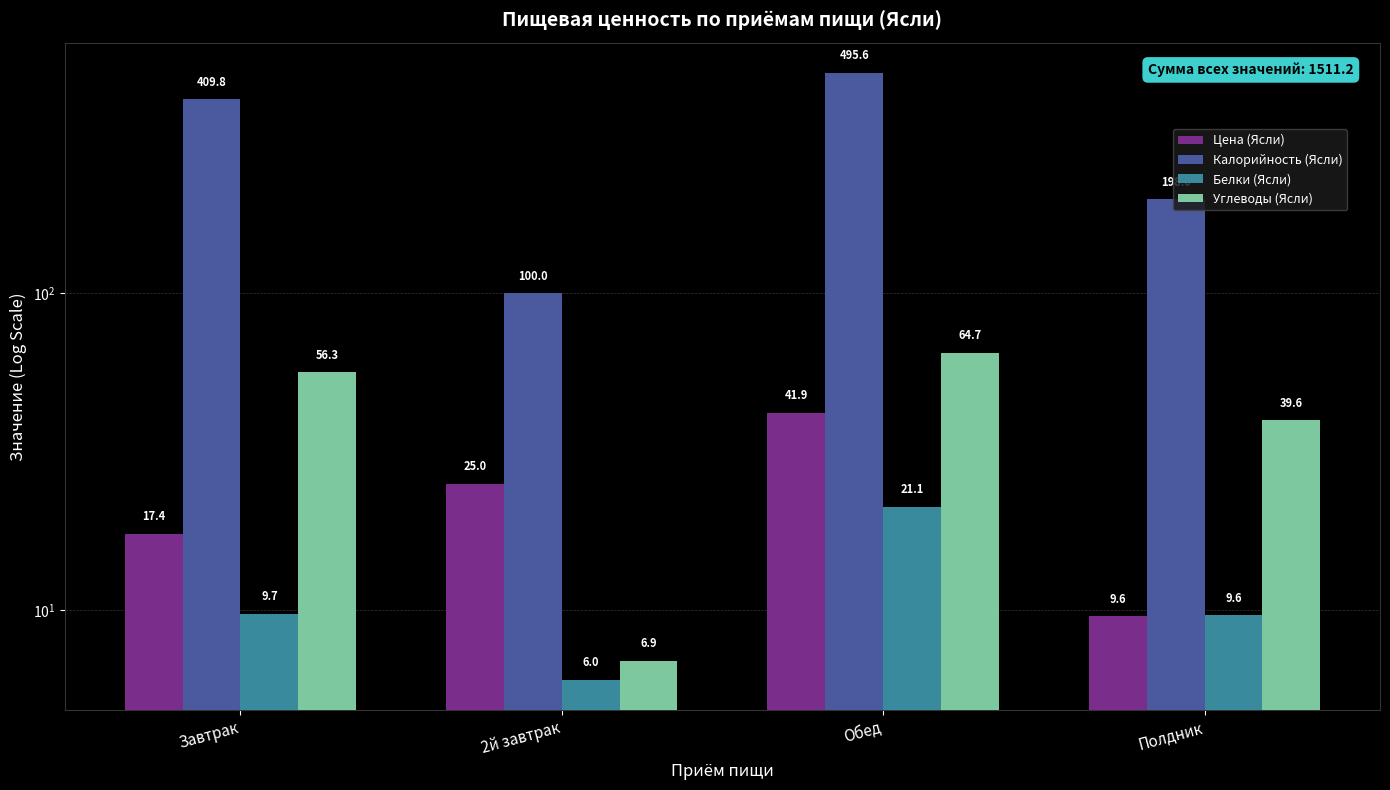

How many groups of bars are there?

4